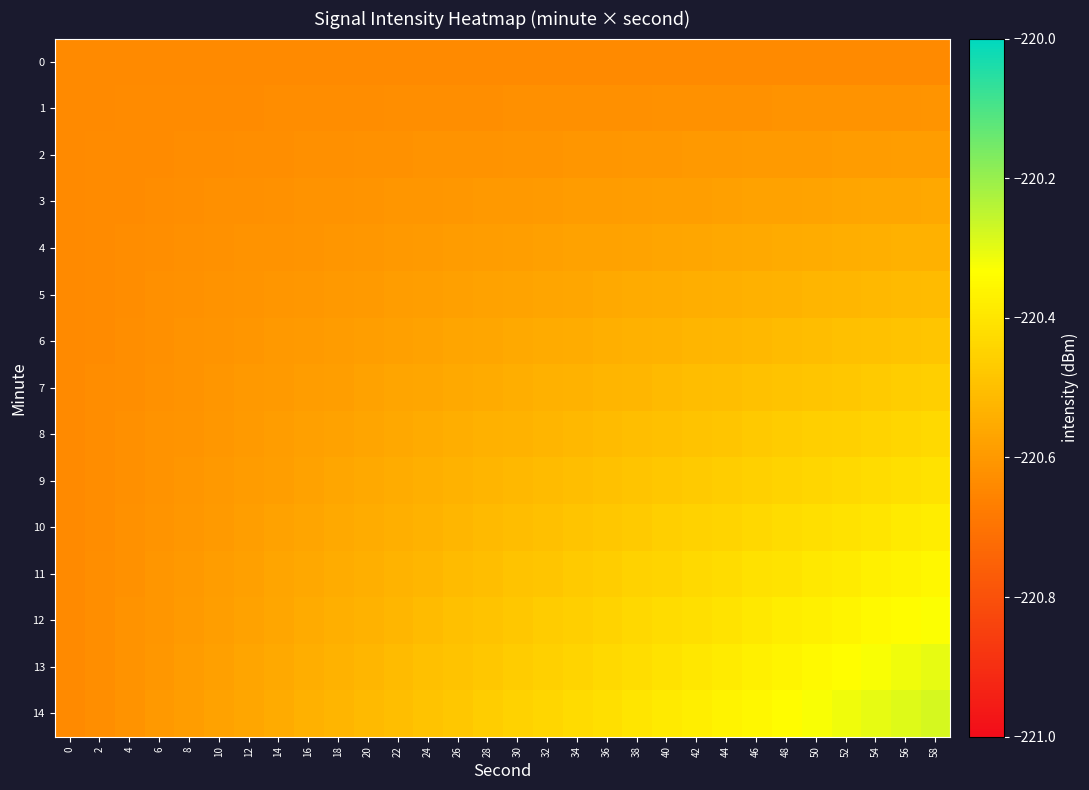

List the series in order of their peak value, highest first.

14, 13, 12, 11, 10, 9, 8, 7, 6, 5, 4, 3, 2, 1, 0